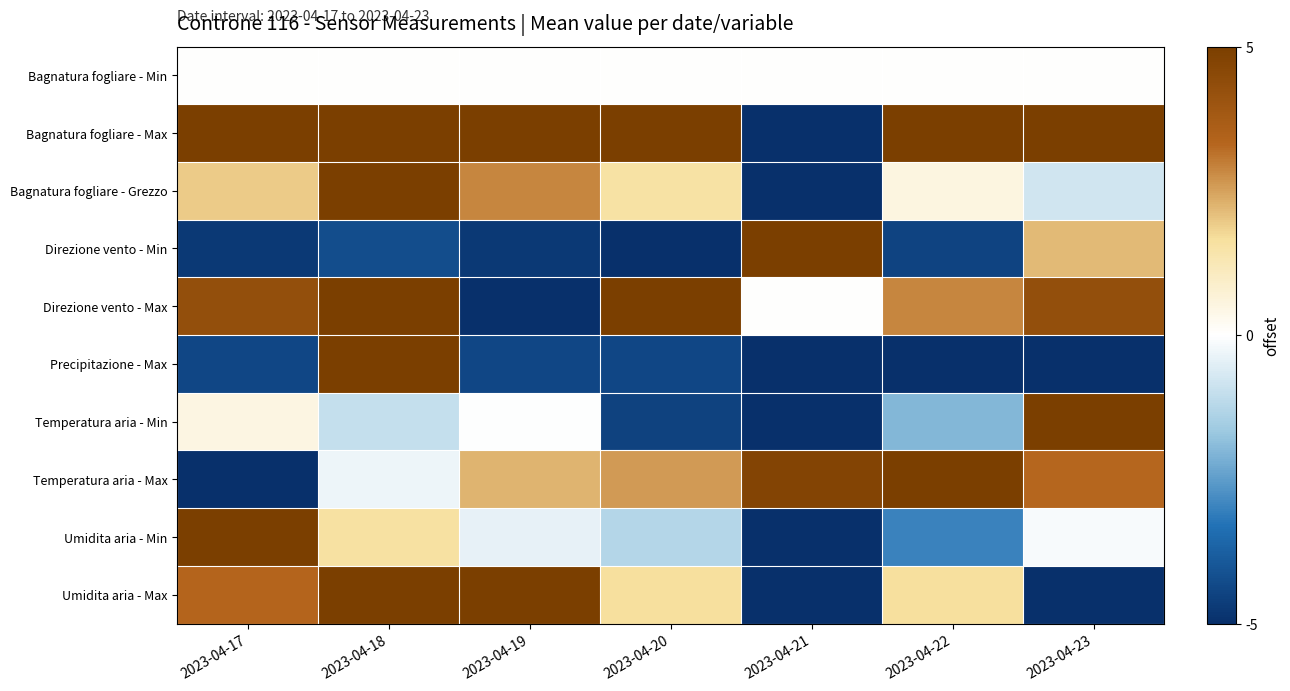

Rank the series by their maximum value, from lowest to highest.

Bagnatura fogliare - Min, Bagnatura fogliare - Max, Bagnatura fogliare - Grezzo, Direzione vento - Min, Direzione vento - Max, Precipitazione - Max, Temperatura aria - Min, Temperatura aria - Max, Umidita aria - Min, Umidita aria - Max